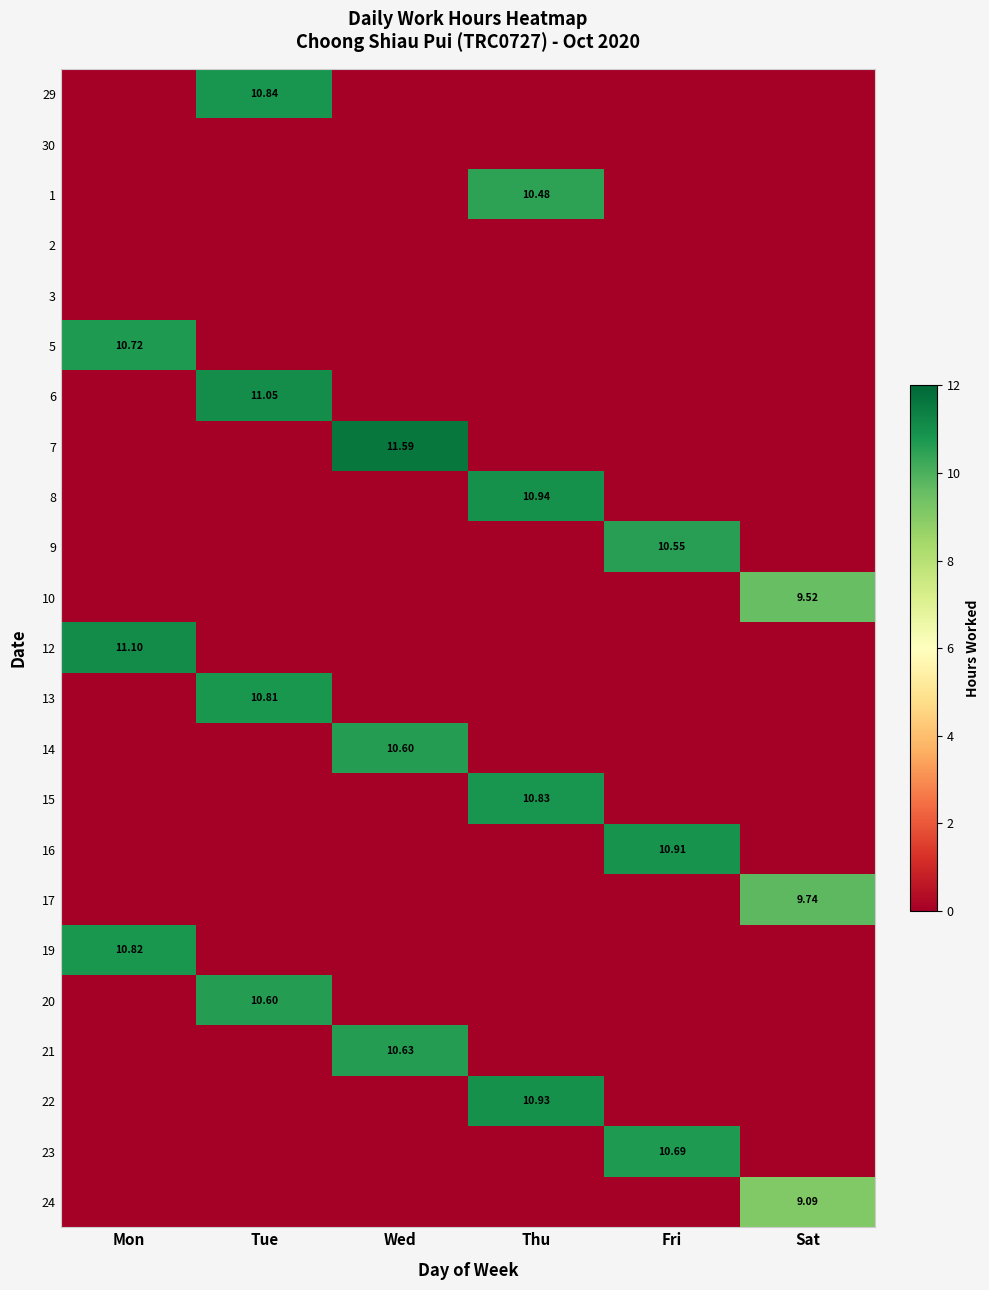

Between Tue and Wed, which series saw the biggest shift?

7